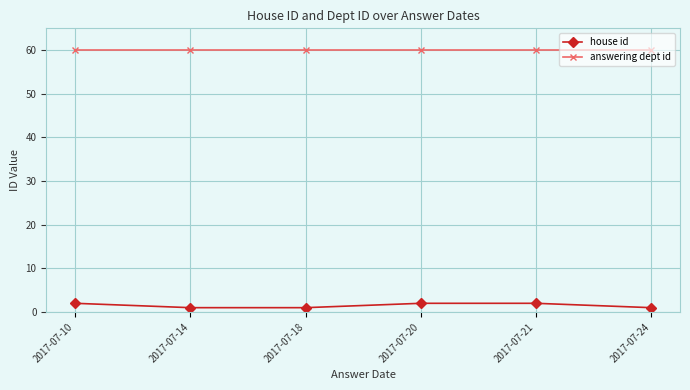

True or false: answering dept id and house id cross at least once.

False